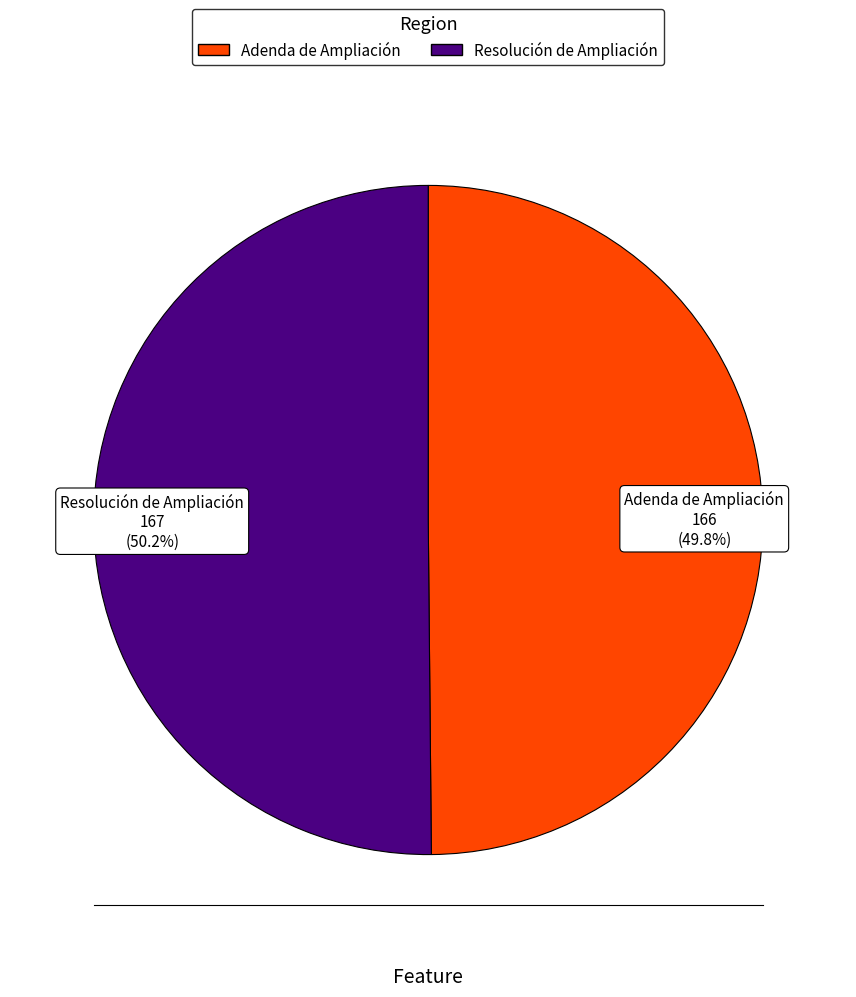

What percentage is the Resolución de Ampliación slice, to the nearest percent?

50%